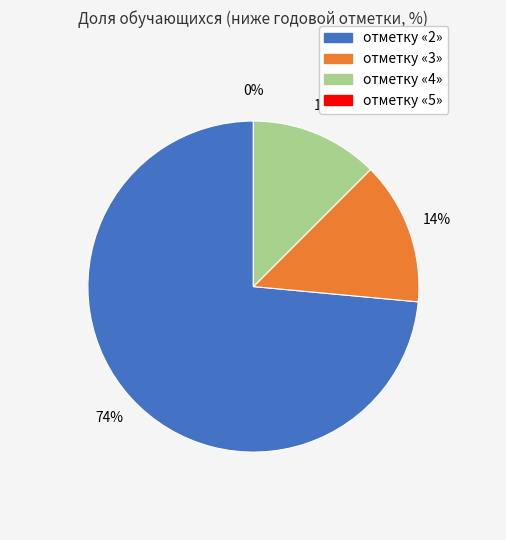

What is the total percentage of отметку «4» and отметку «2»?

86.0%